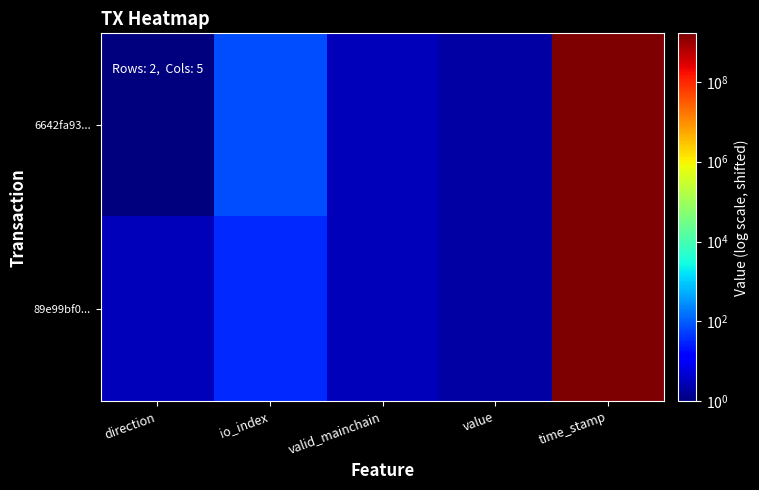

Reading left to right, what are all the values shown in this chart?

6642fa93...: direction=1.0	io_index=69.0	valid_mainchain=3.0	value=2.0	time_stamp=1638350734.0
89e99bf0...: direction=3.0	io_index=34.0	valid_mainchain=3.0	value=2.0	time_stamp=1638343552.0